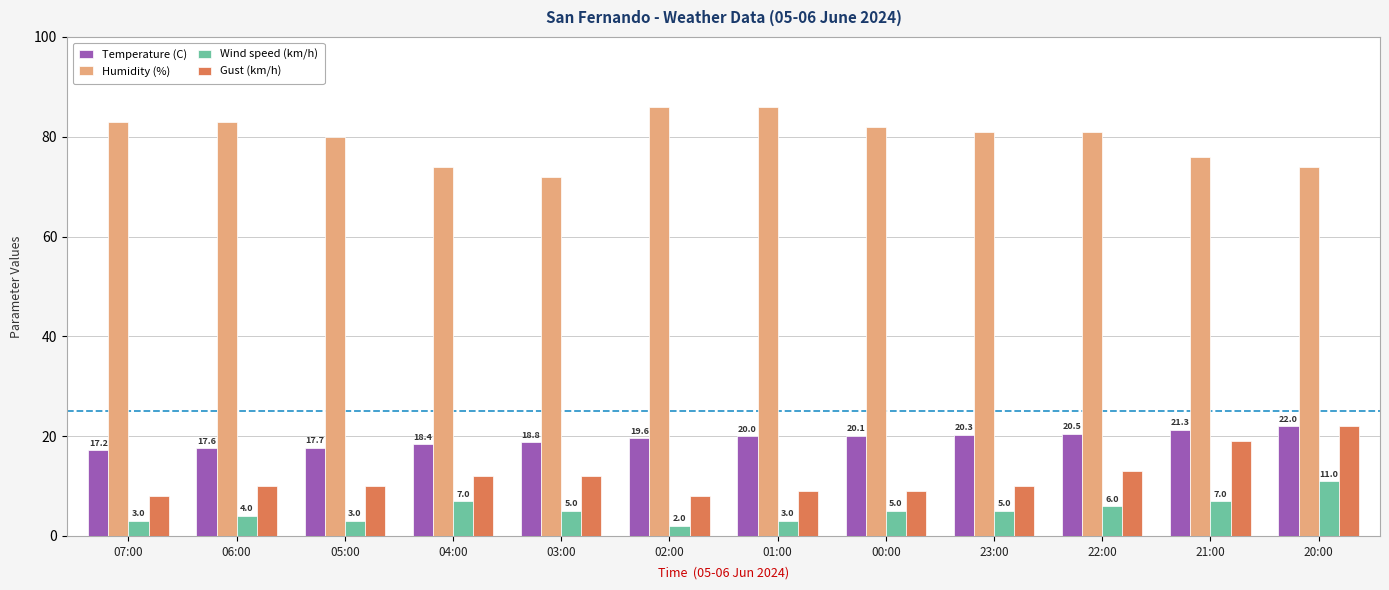

What position from the right is 00:00?

5